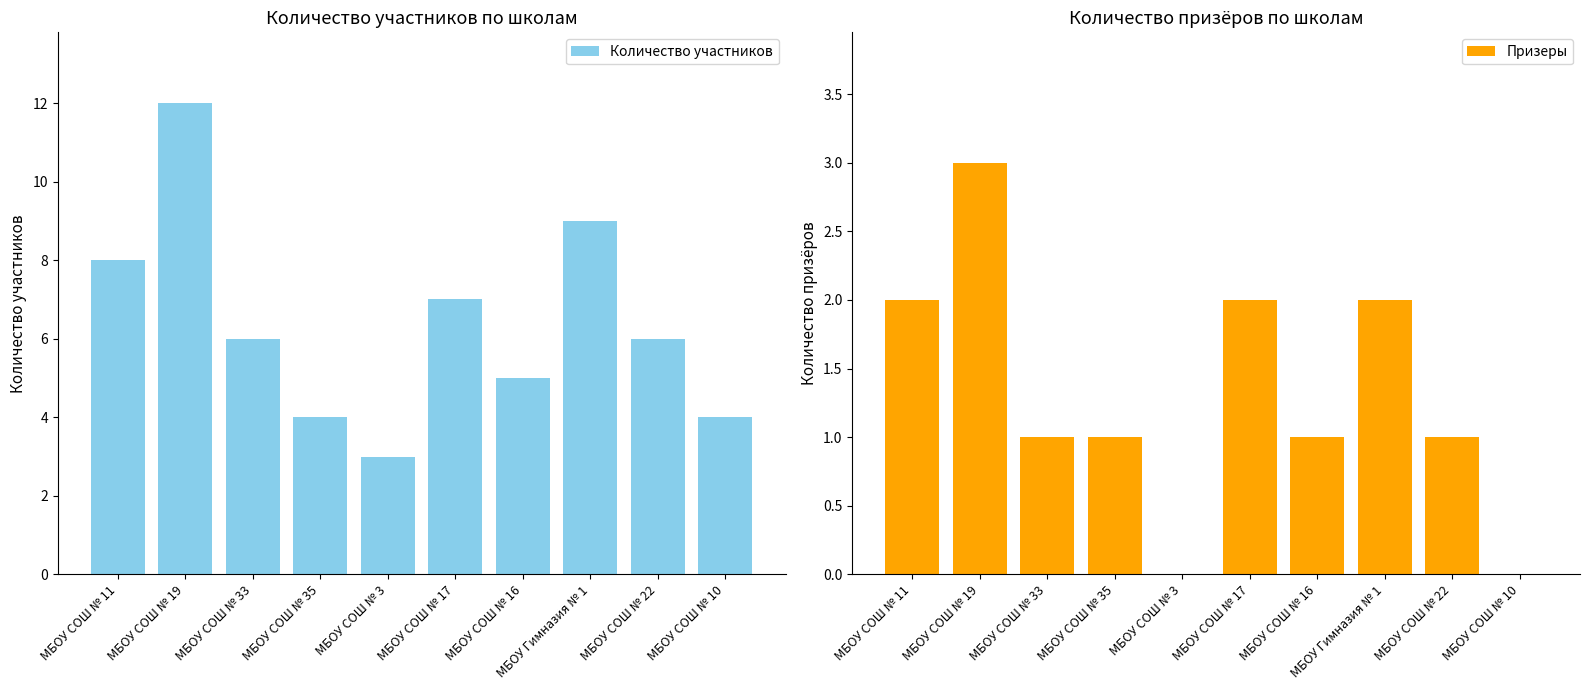

What value does the Количество участников series have at МБОУ СОШ № 19?

12